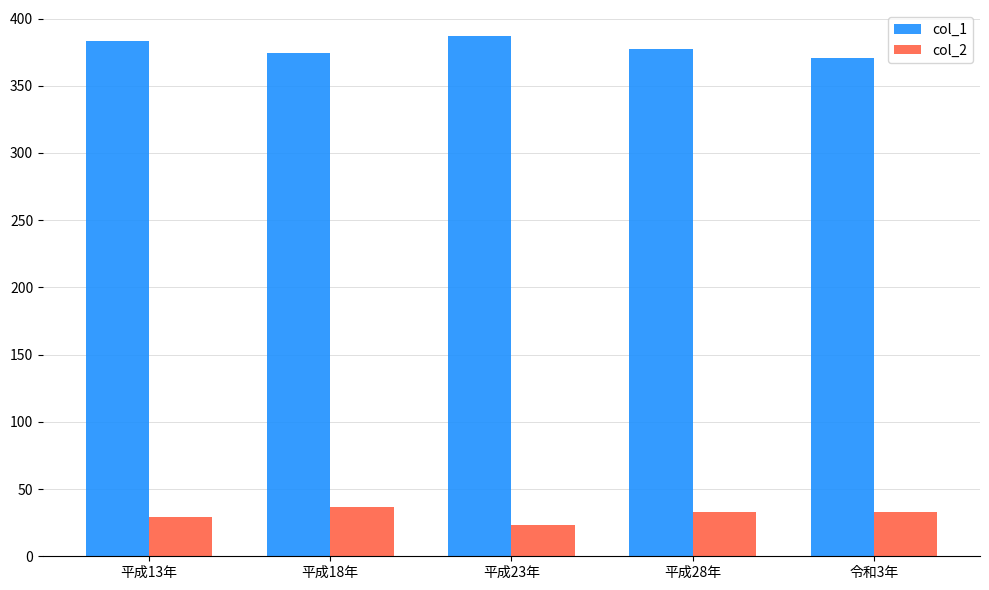

Count the number of data series in this chart.

2